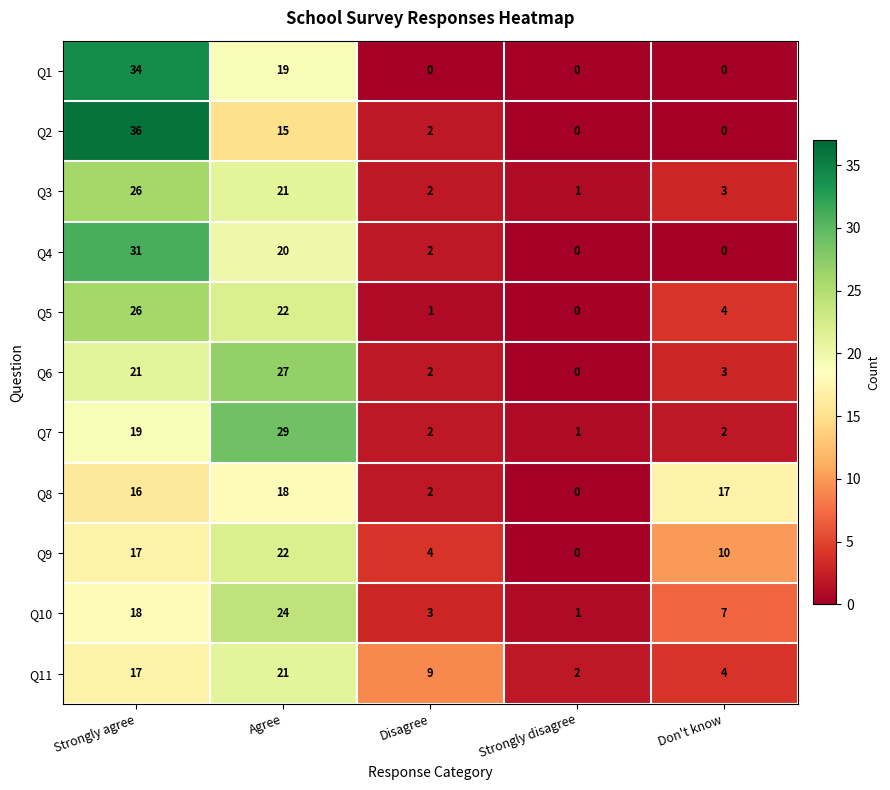

What is the sum of the Q1 values at Strongly disagree and Agree?

19